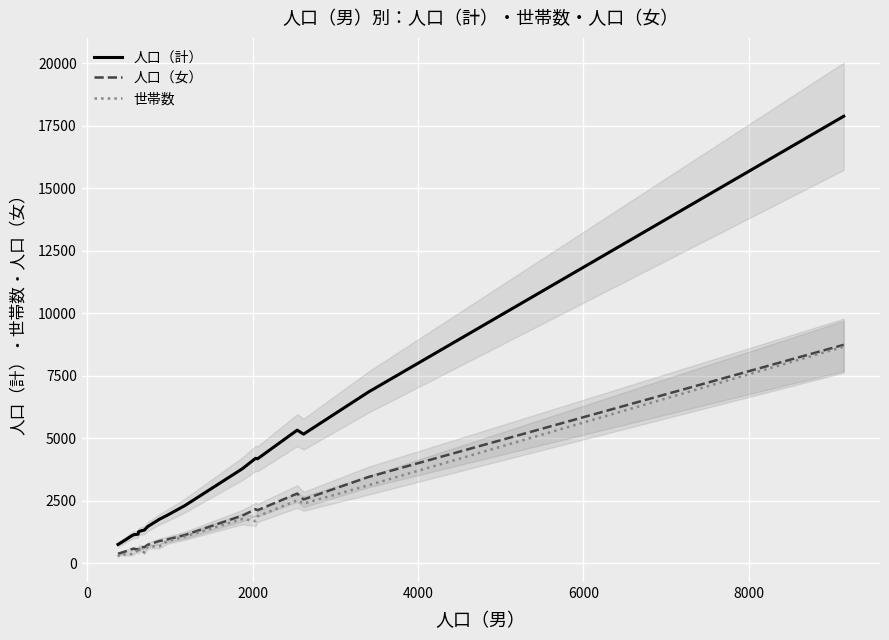

List the series in order of their peak value, highest first.

人口（計）, 人口（女）, 世帯数